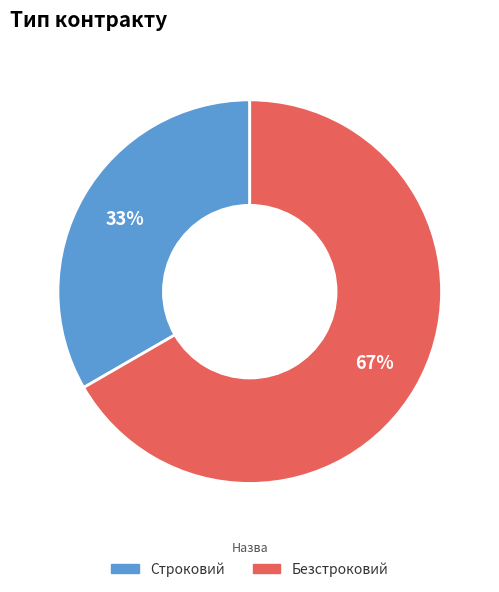

To the nearest percent, what percentage of the pie is Строковий?

33%